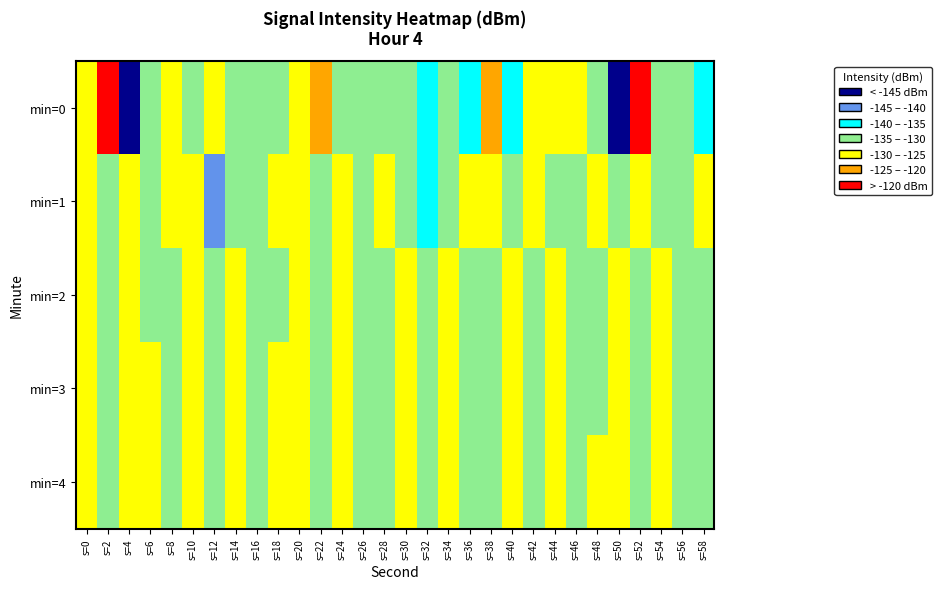

At s=44, list the series in order from smallest to largest.

min=1, min=2, min=3, min=0, min=4